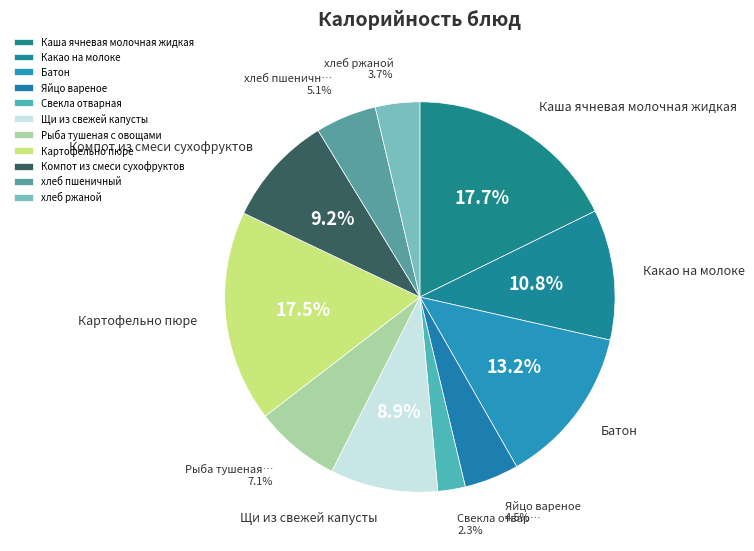

Rank the categories by value from highest to lowest.

Каша ячневая молочная жидкая, Картофельно пюре, Батон, Какао на молоке, Компот из смеси сухофруктов, Щи из свежей капусты, Рыба тушеная с овощами, хлеб пшеничный, Яйцо вареное, хлеб ржаной, Свекла отварная